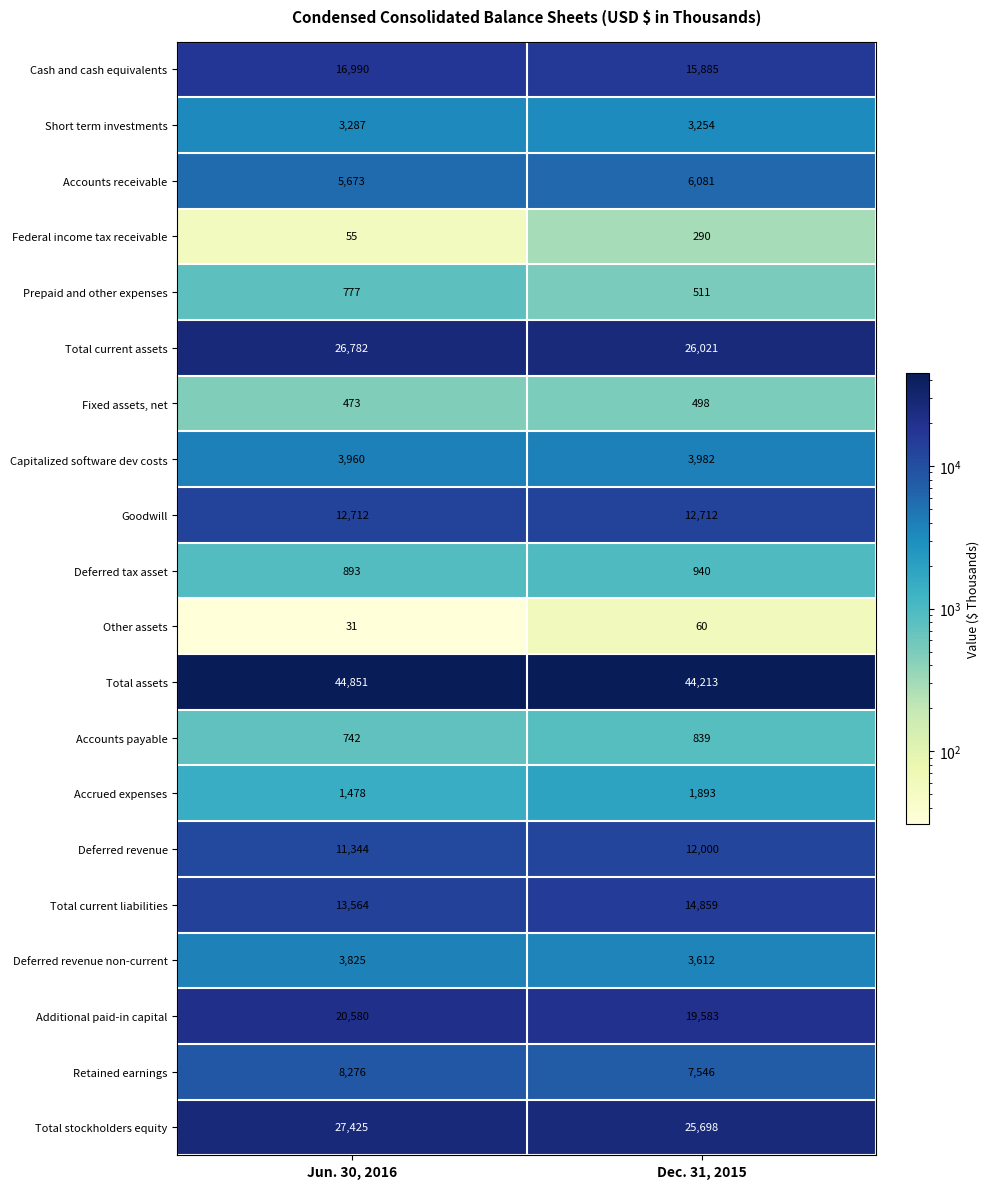

Which series has the largest range (max minus min)?

Total stockholders equity